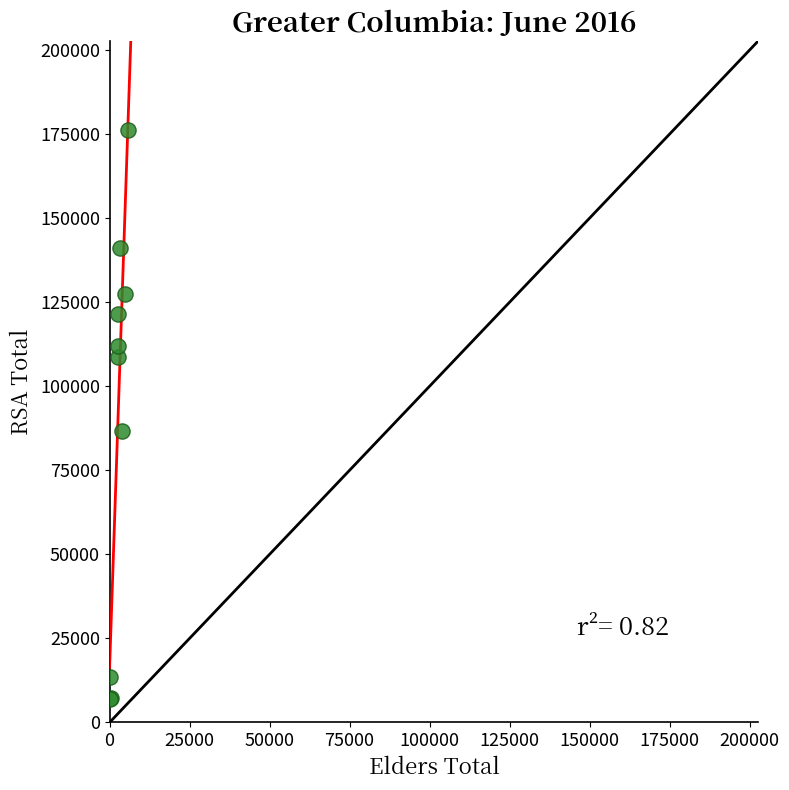

What Y value in the scatter plot is closest to 91582?

86785